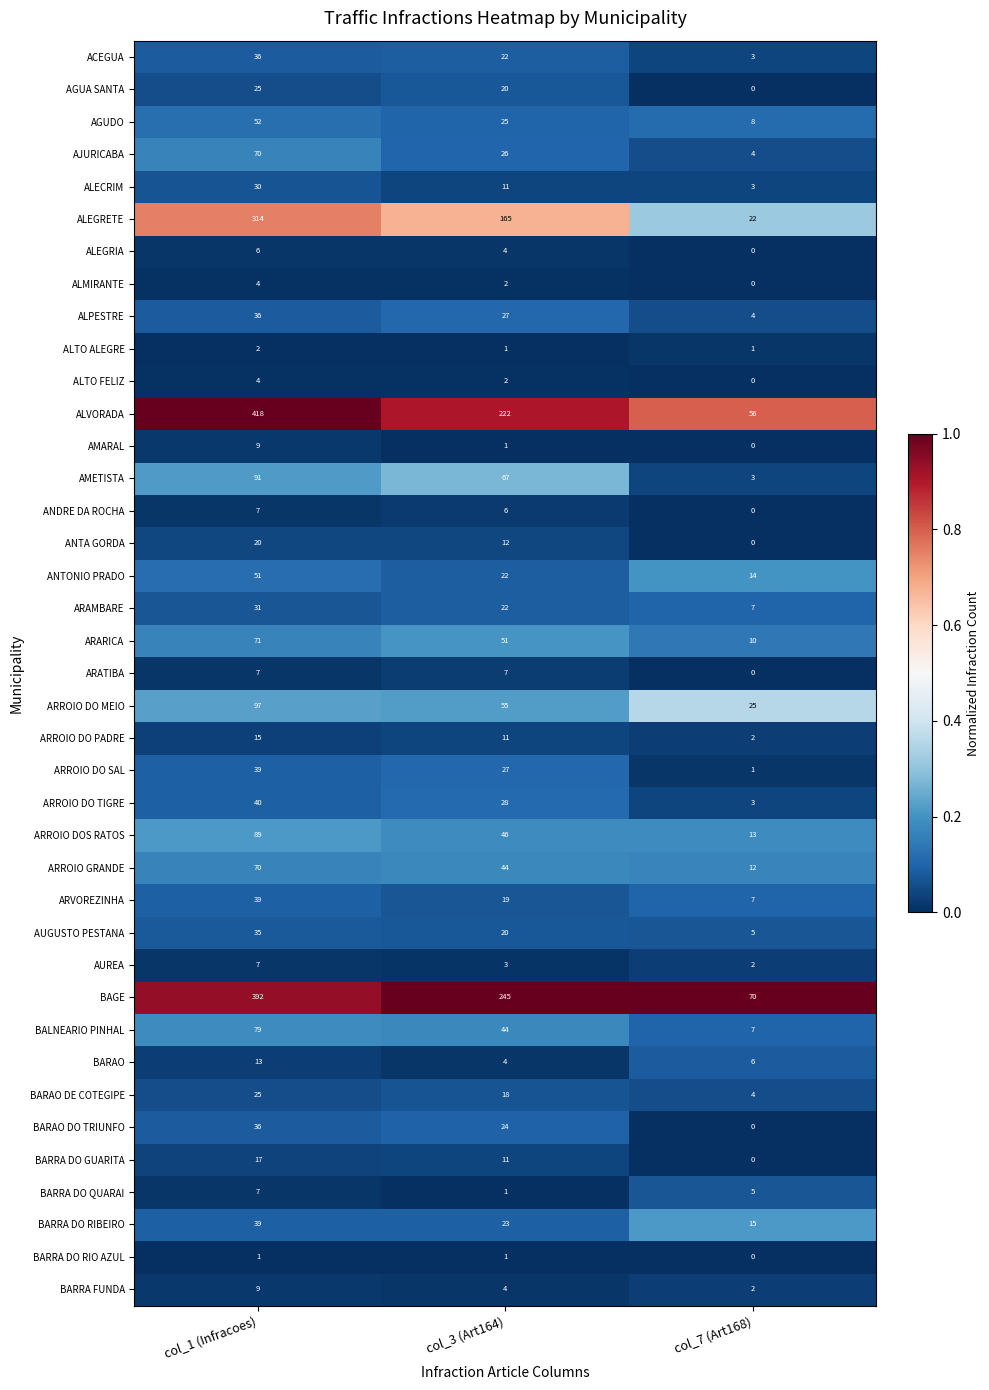

Which category has the highest value across all series?

col_1 (Infracoes)